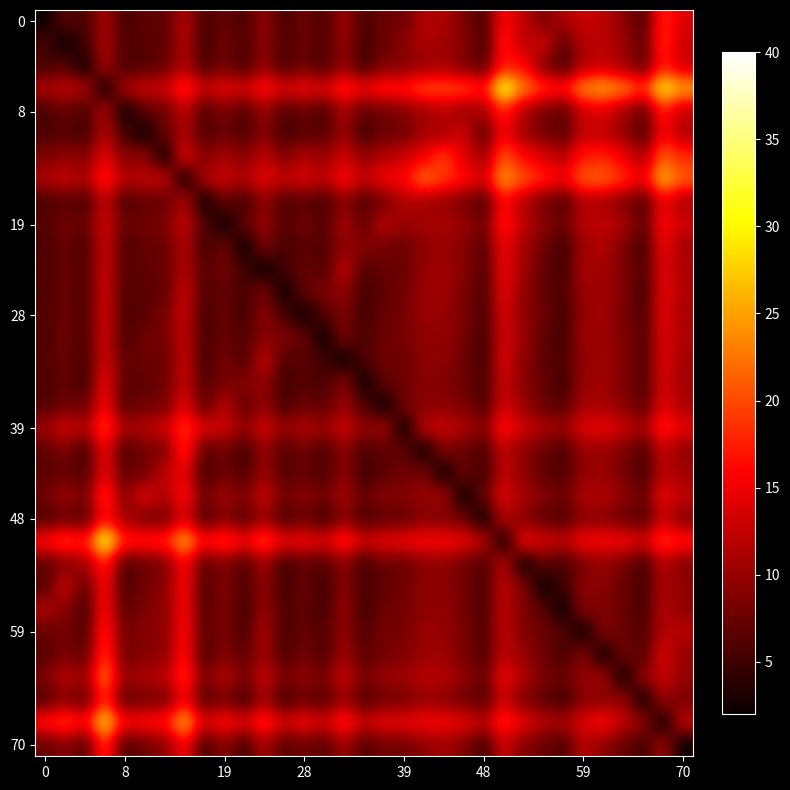

Count the number of data series in this chart.

33